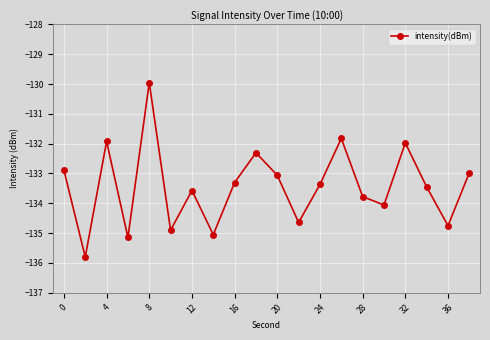

What is the value of the 10th point from the left?

-132.3